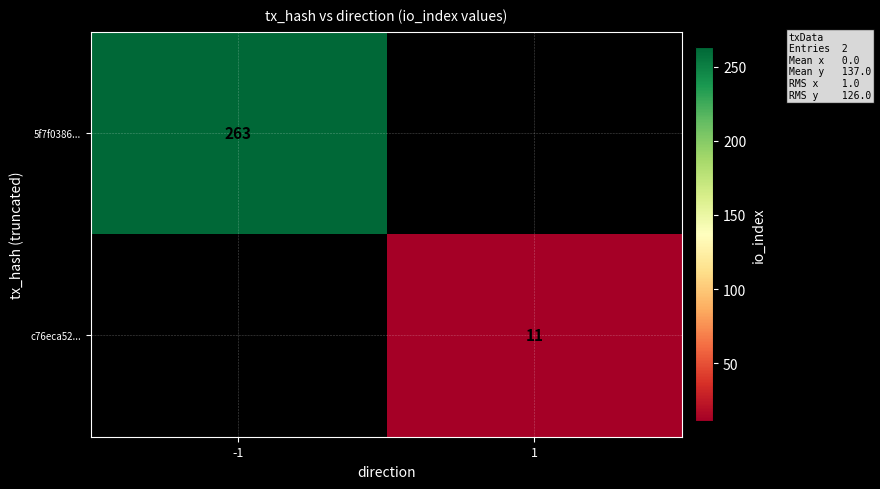

The c76eca52... series shows 11 at 1. True or false?

True